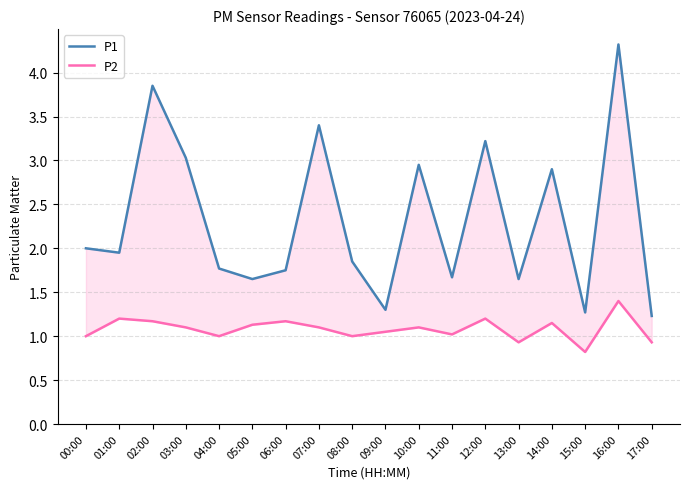

At which label does P2 first exceed 1?

01:00